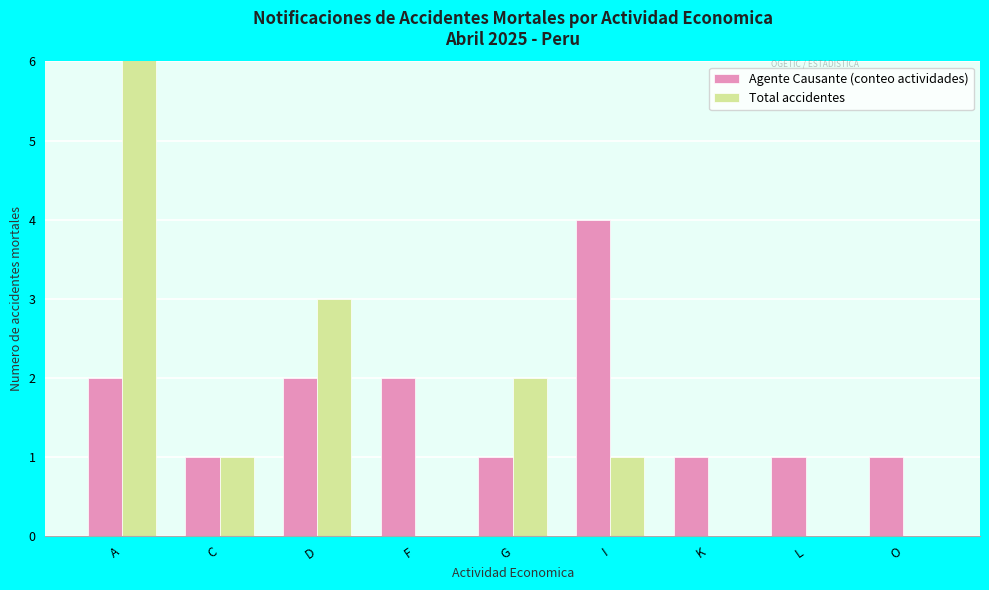

How many data points does each series have?

9